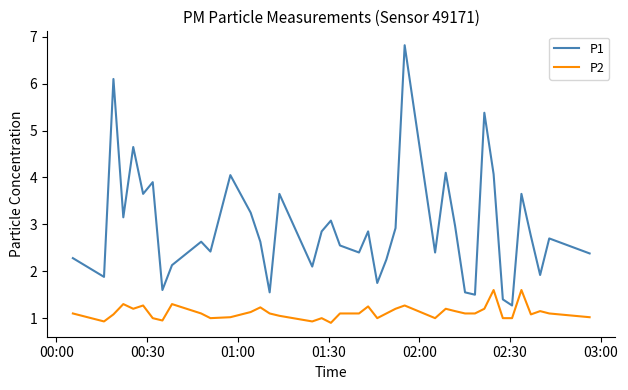

Which series has the largest range (max minus min)?

P1